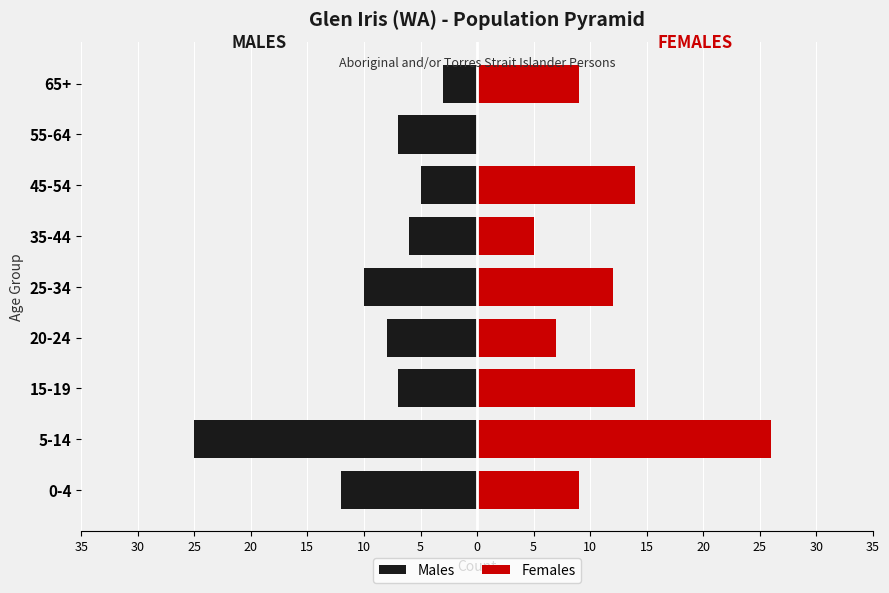

Is the value of Males at 20 greater than the value of Females at 5?

No